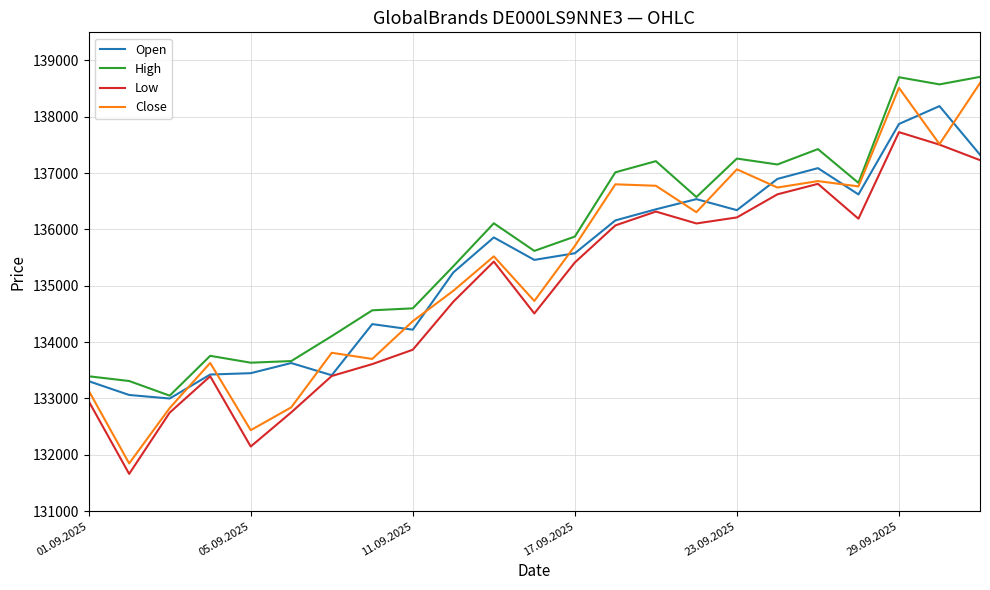

What is the average value of the Close series?

135280